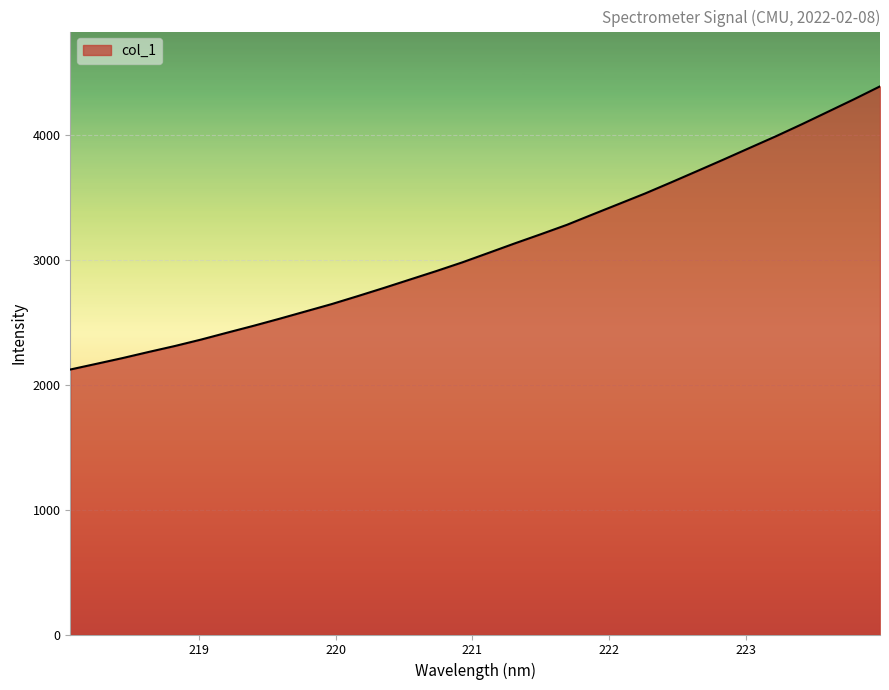

Count the number of categories in the chart.

32